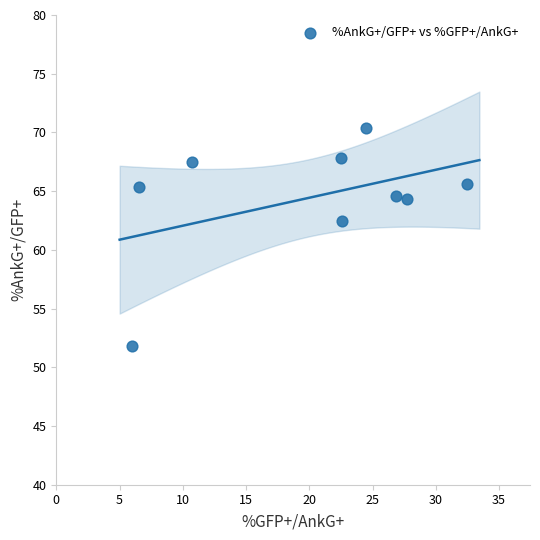

What is the average X value?

20.0